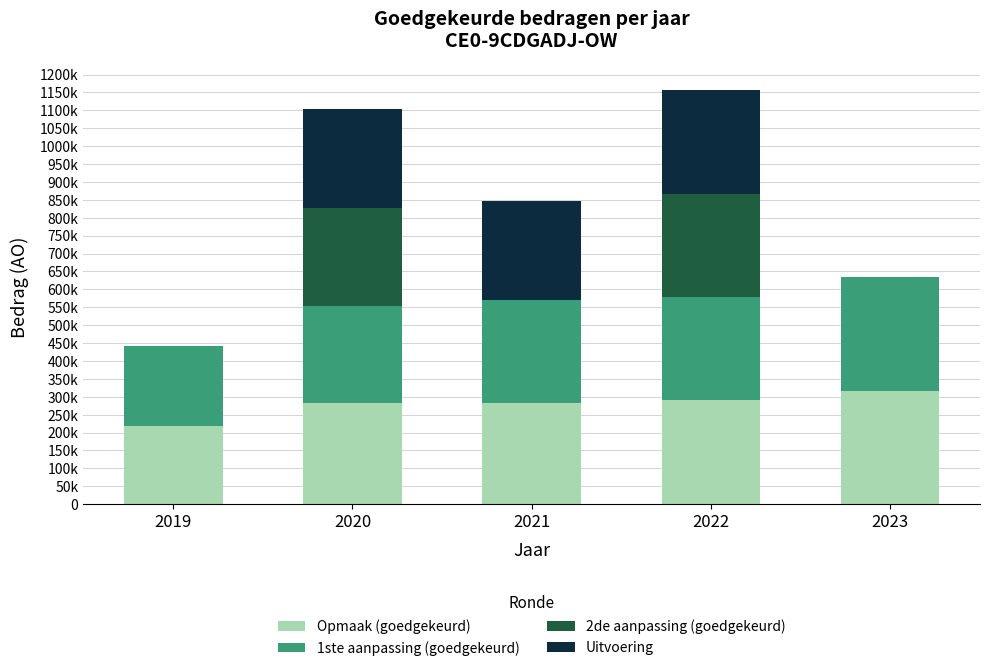

What is the minimum value for Opmaak (goedgekeurd)?

217812